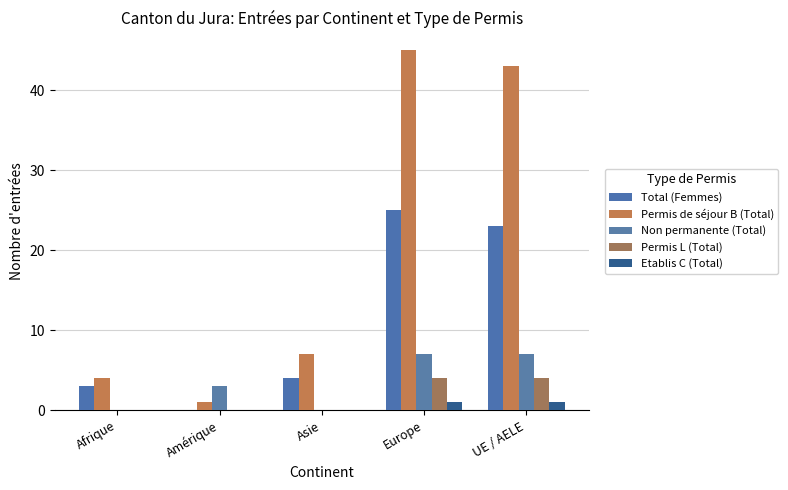

What is the sum of all Non permanente (Total) values?

17